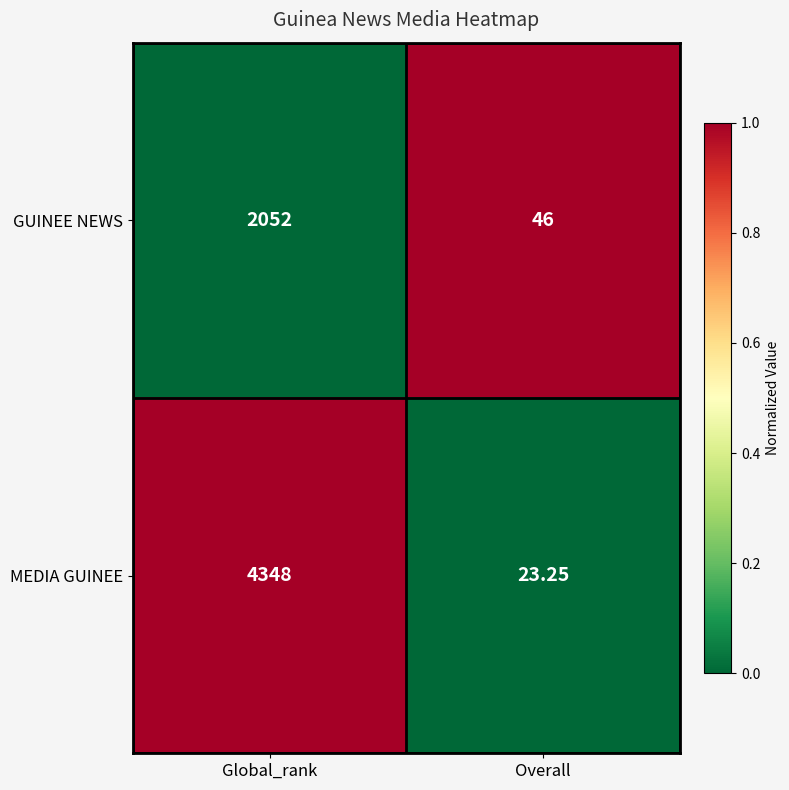

Rank the series by their maximum value, from highest to lowest.

MEDIA GUINEE, GUINEE NEWS